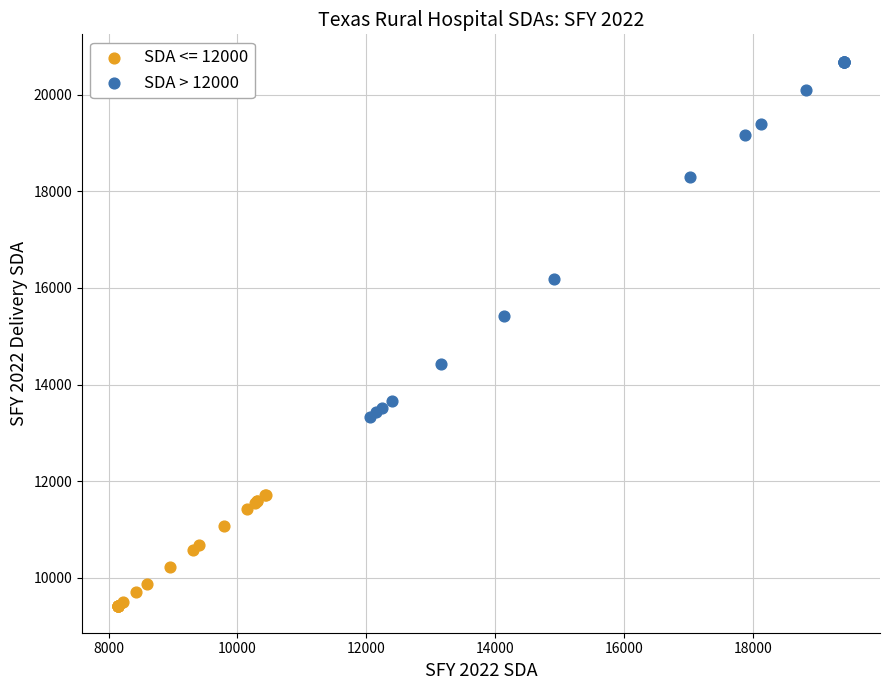

Which series contains the highest Y value?

SDA > 12000